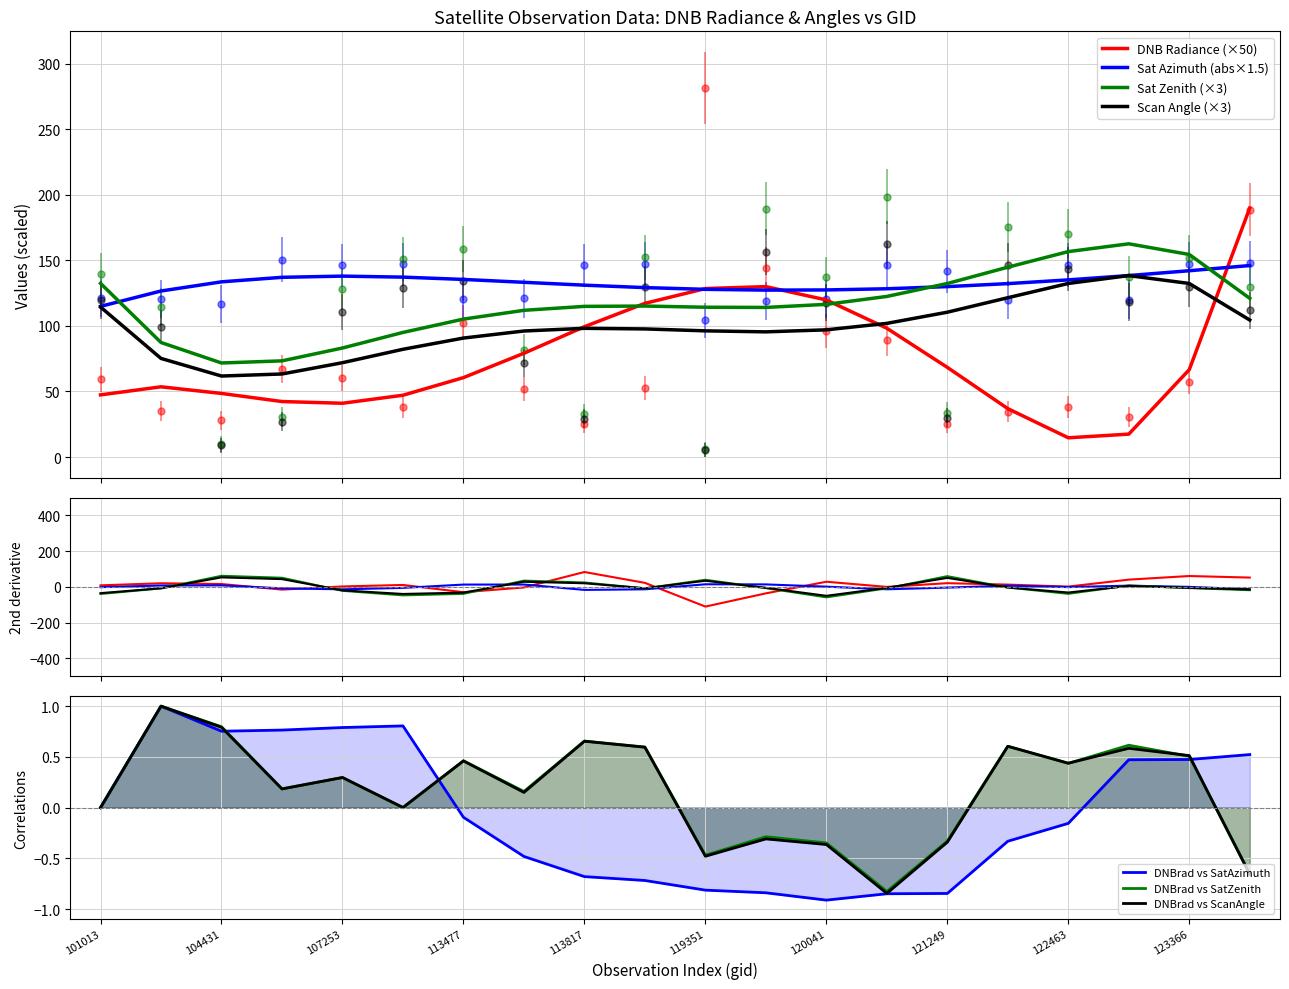

What is the sum of all satz values?

2328.3